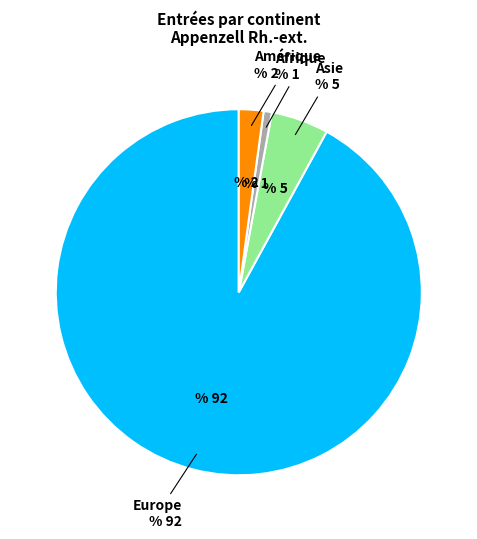

Combined, do Afrique and Amérique account for over 50%?

No